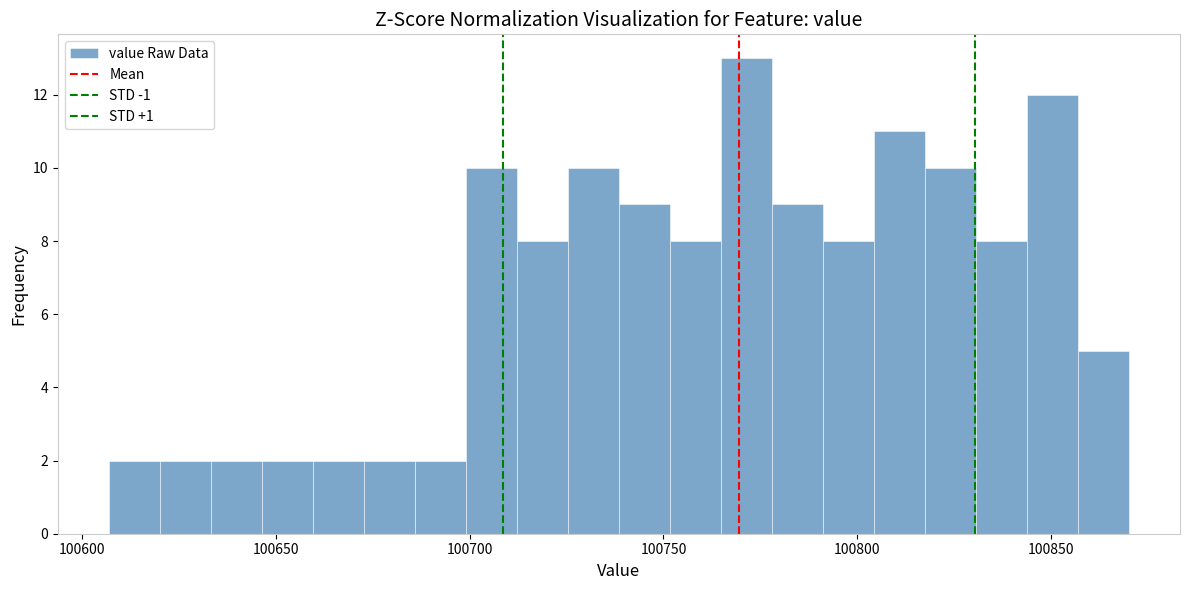

Around what value on the x-axis is the tallest bar? Give the approximate position of its centre, as read against the axis.

100770